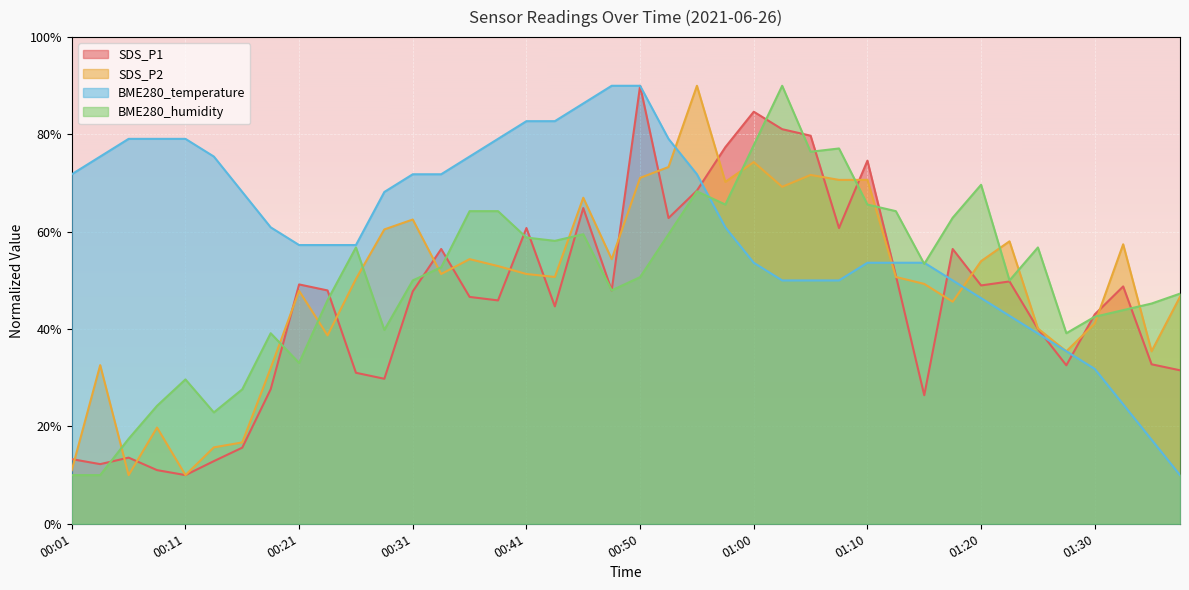

At which category does the chart reach its peak across all series?

00:50